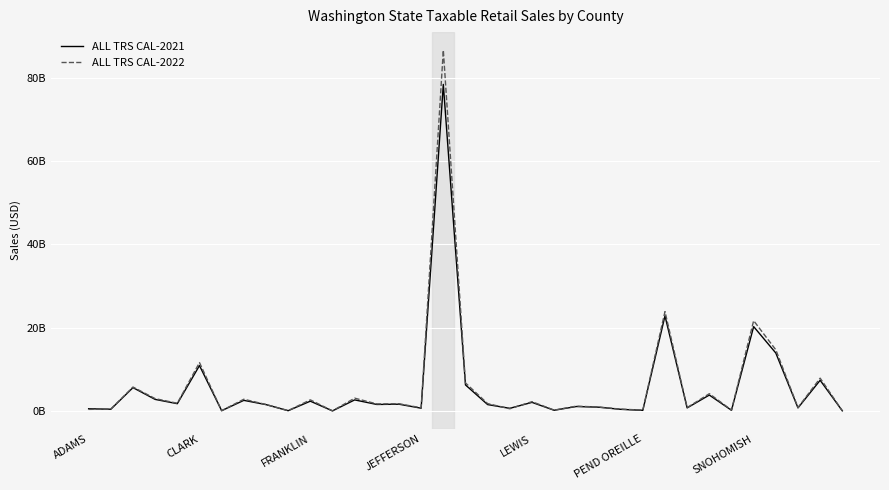

What are all the series names shown in the legend?

ALL TRS CAL-2021, ALL TRS CAL-2022